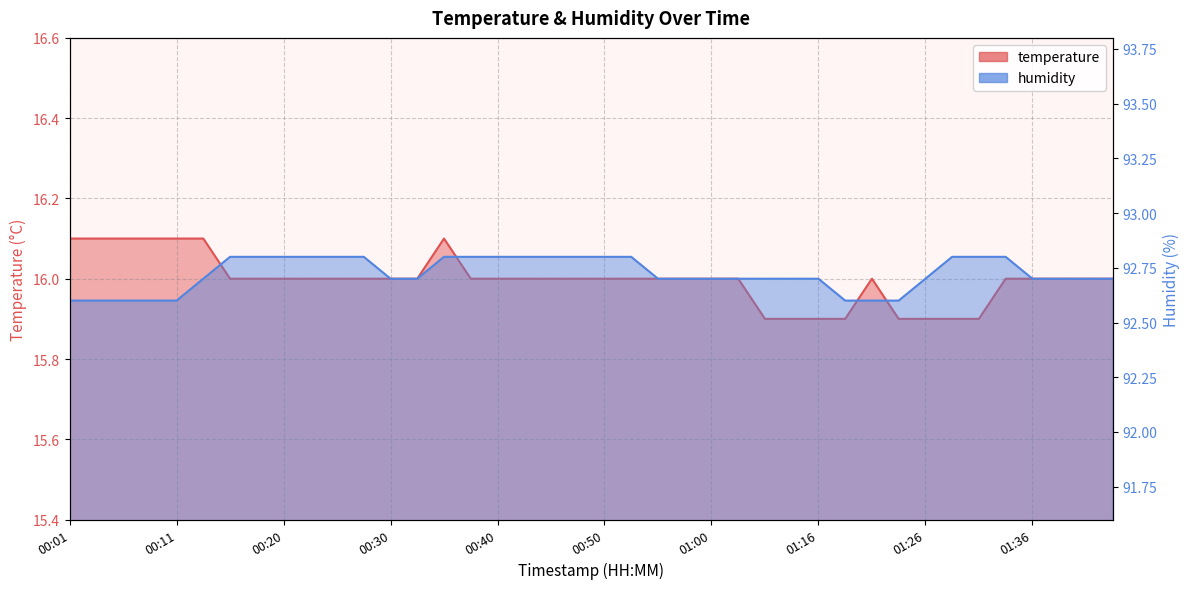

Reading left to right, list all the values displayed in this chart.

temperature: 16.1	16.1	16.1	16.1	16.1	16.1	16.0	16.0	16.0	16.0	16.0	16.0	16.0	16.0	16.1	16.0	16.0	16.0	16.0	16.0	16.0	16.0	16.0	16.0	16.0	16.0	15.9	15.9	15.9	15.9	16.0	15.9	15.9	15.9	15.9	16.0	16.0	16.0	16.0	16.0
humidity: 92.6	92.6	92.6	92.6	92.6	92.7	92.8	92.8	92.8	92.8	92.8	92.8	92.7	92.7	92.8	92.8	92.8	92.8	92.8	92.8	92.8	92.8	92.7	92.7	92.7	92.7	92.7	92.7	92.7	92.6	92.6	92.6	92.7	92.8	92.8	92.8	92.7	92.7	92.7	92.7